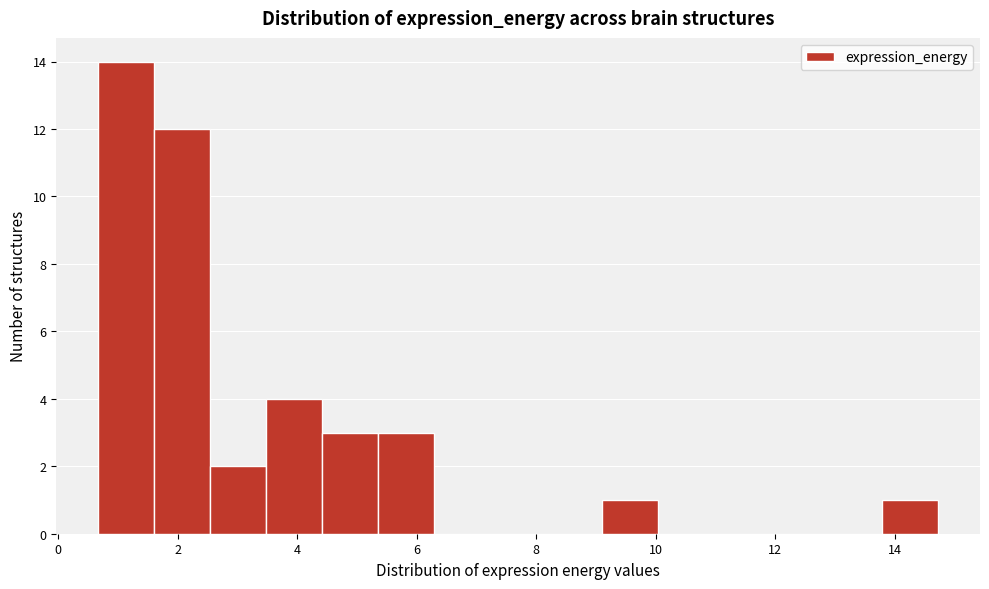

Which range on the x-axis has the tallest bar?

0.6 to 1.6